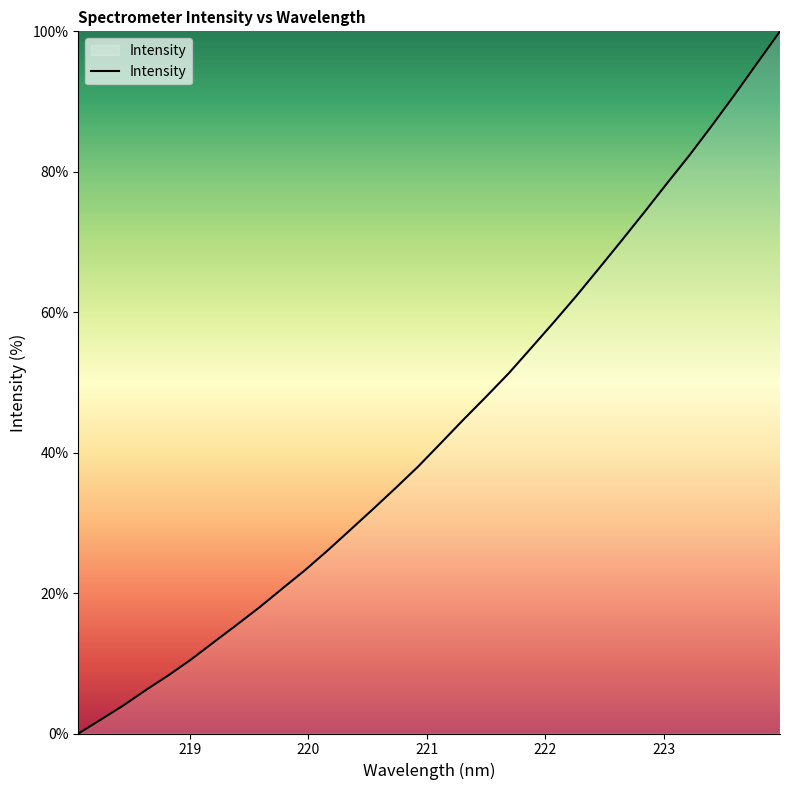

What is the difference between the maximum and minimum values?

100.0